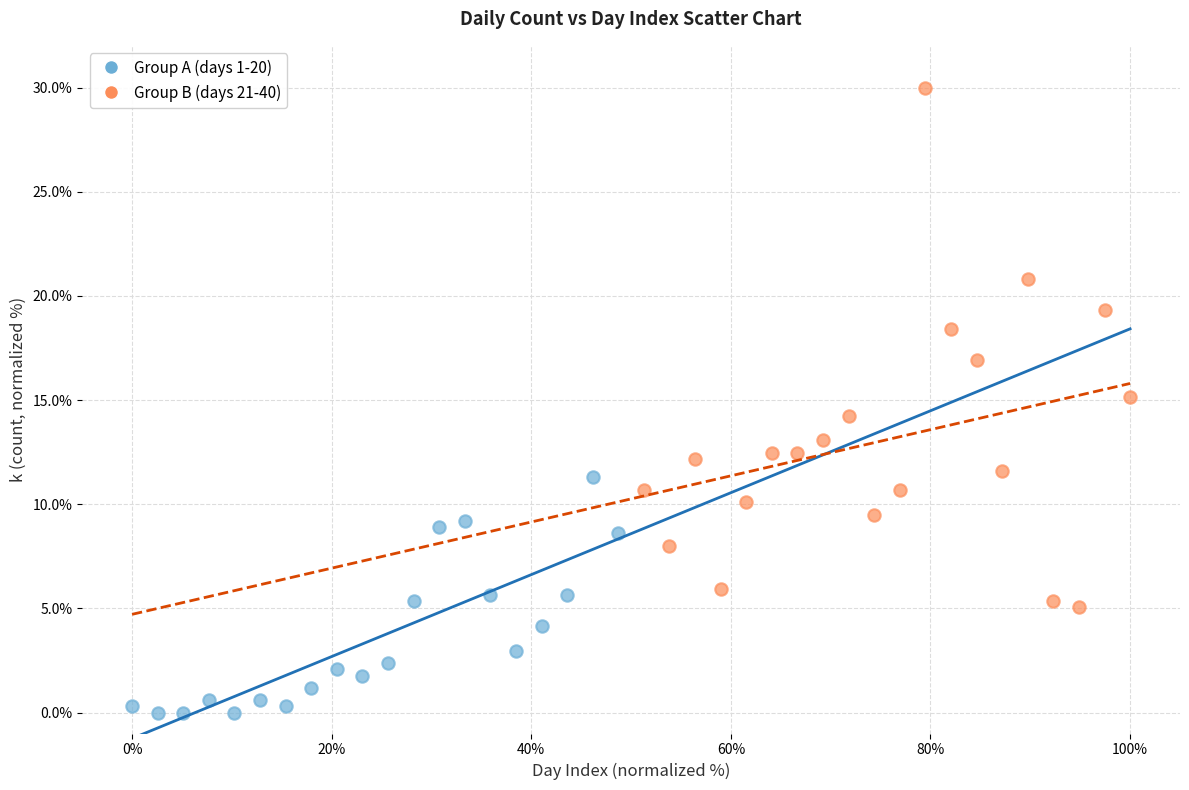

Which series has the largest Y range (max minus min)?

Group B (days 21-40)